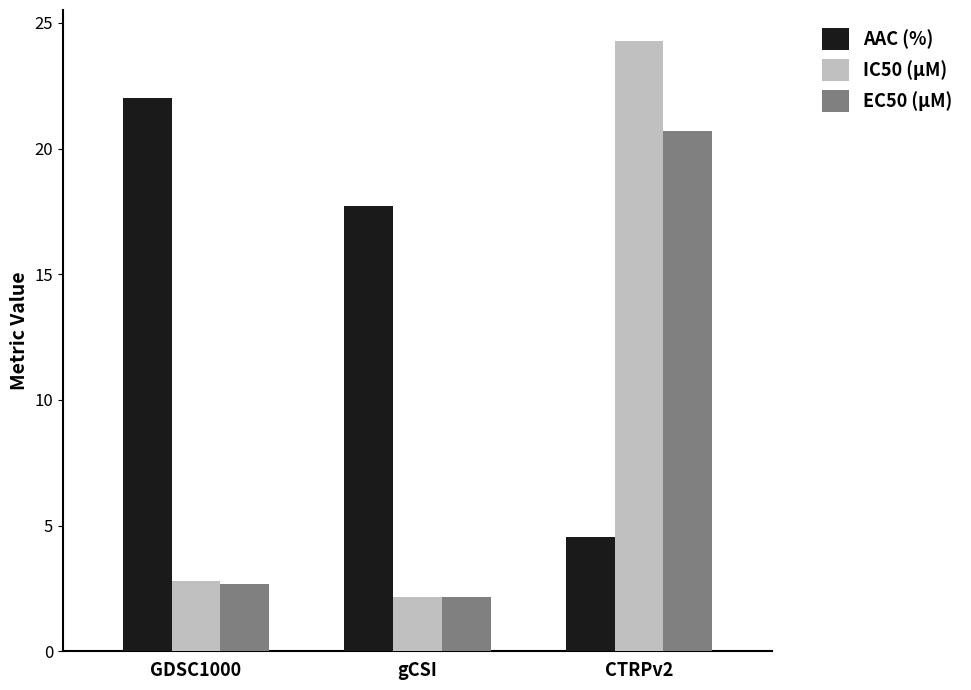

What is the label of the 2nd bar from the right?

gCSI